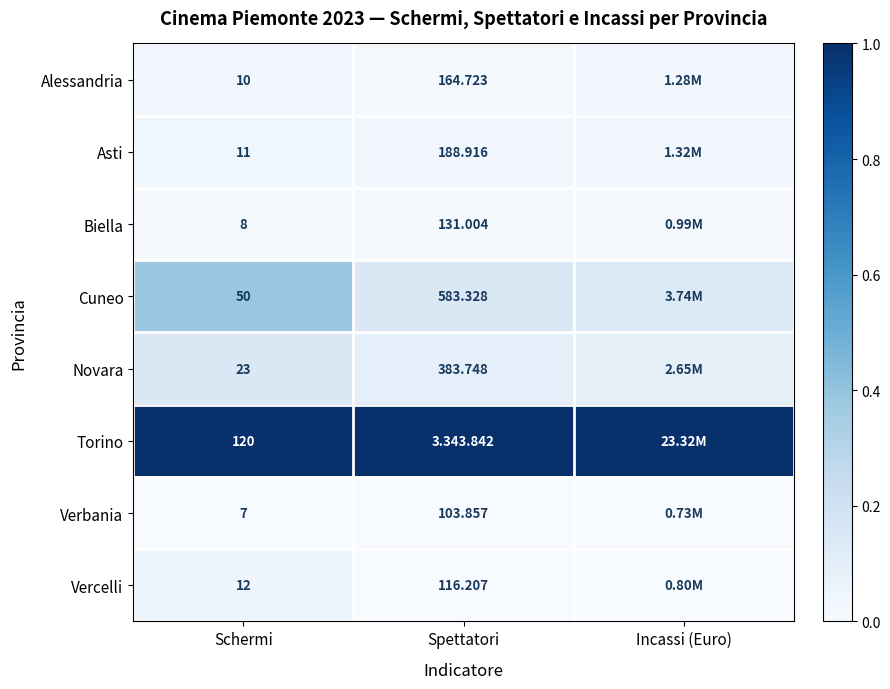

Rank the series at Schermi from lowest to highest value.

Verbania, Biella, Alessandria, Asti, Vercelli, Novara, Cuneo, Torino